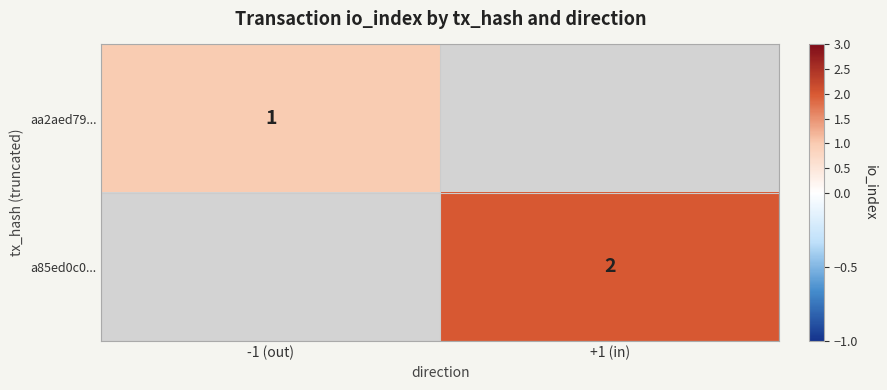

At which category does the chart reach its peak across all series?

+1 (in)